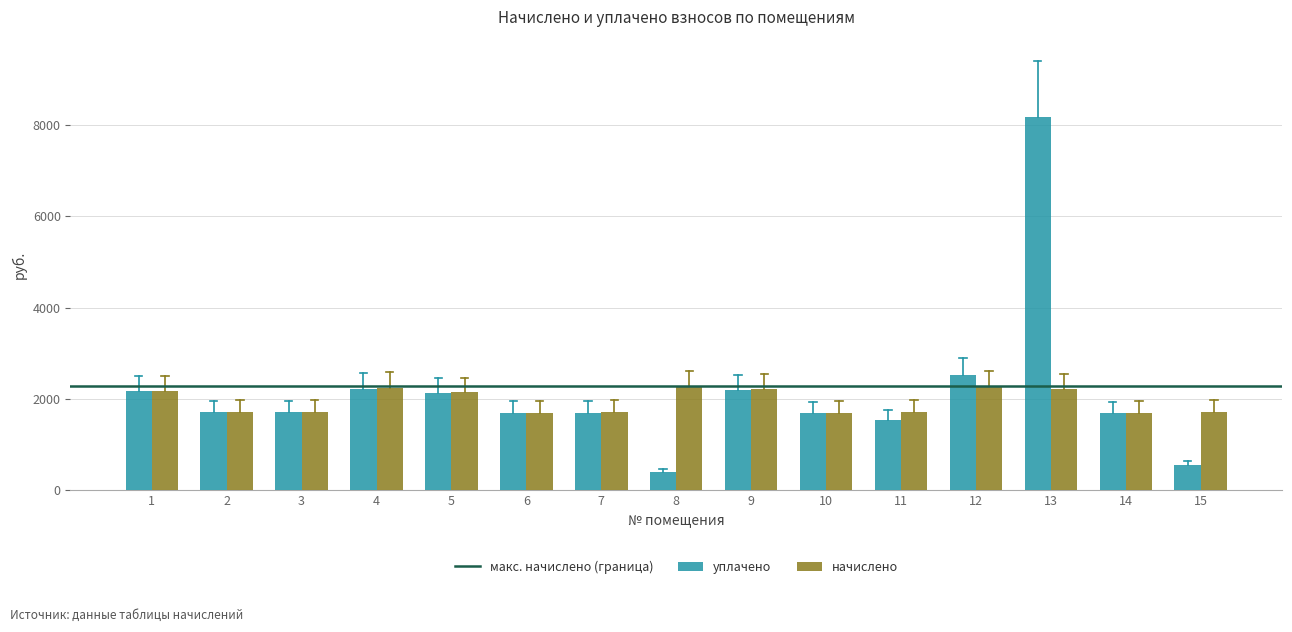

What is the difference between the maximum and minimum values in the начислено series?

574.6